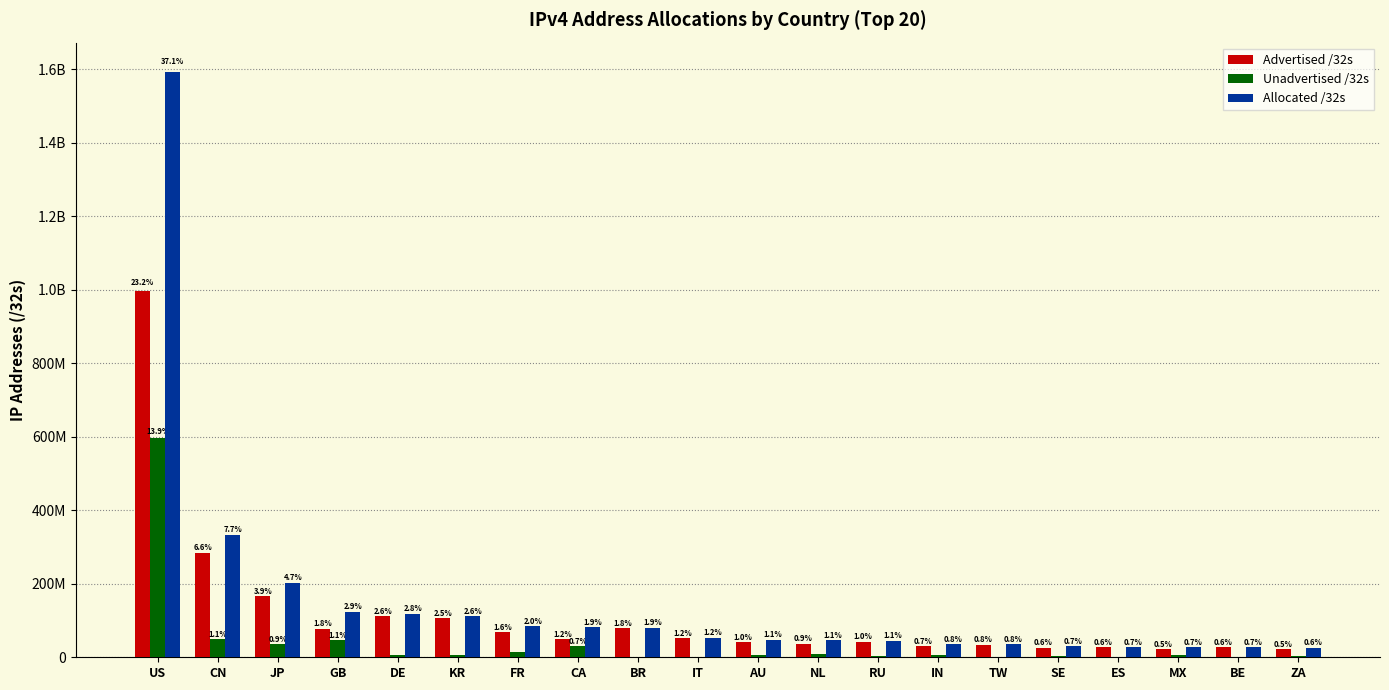

Are the bars grouped side by side (vs. stacked)?

Yes